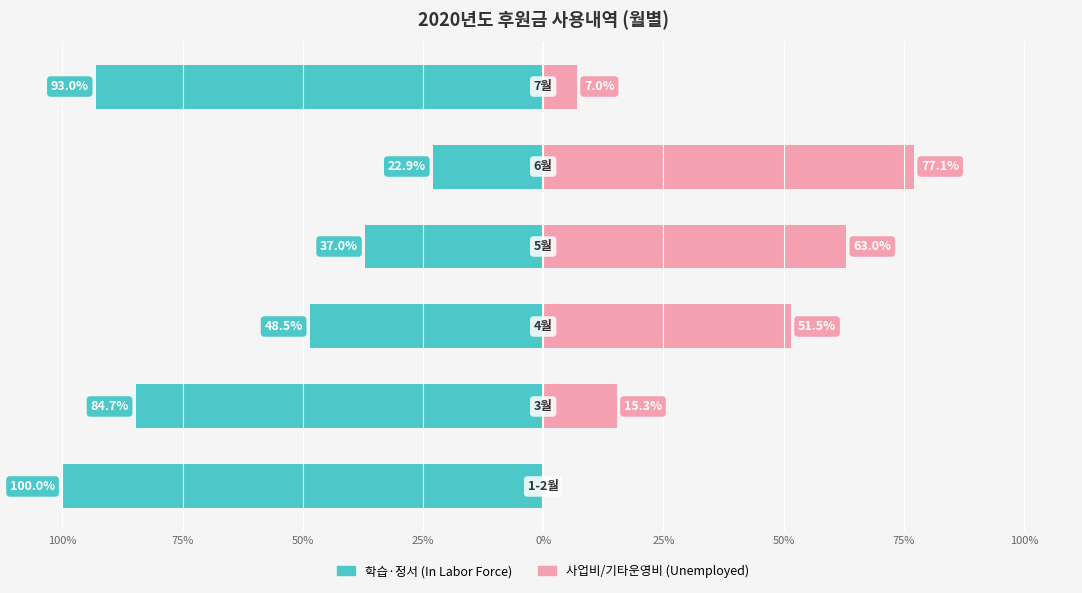

Between 75% and 50%, which is larger?

50%